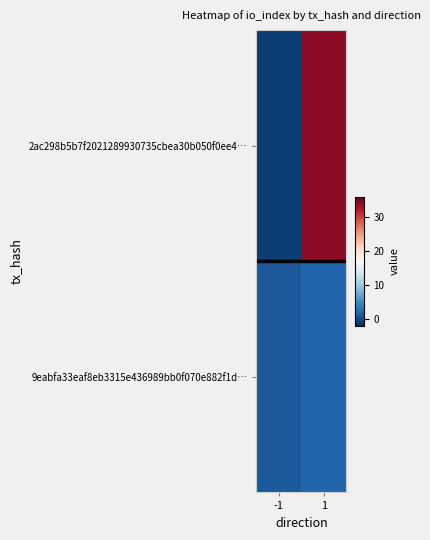

What is the difference between the highest and lowest values at 1?

32